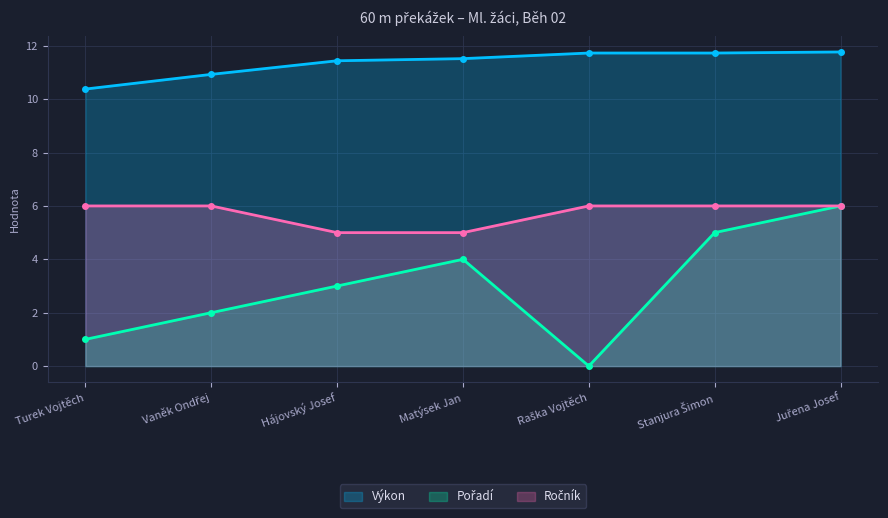

True or false: Pořadí has more than 2 interior local peaks.

False